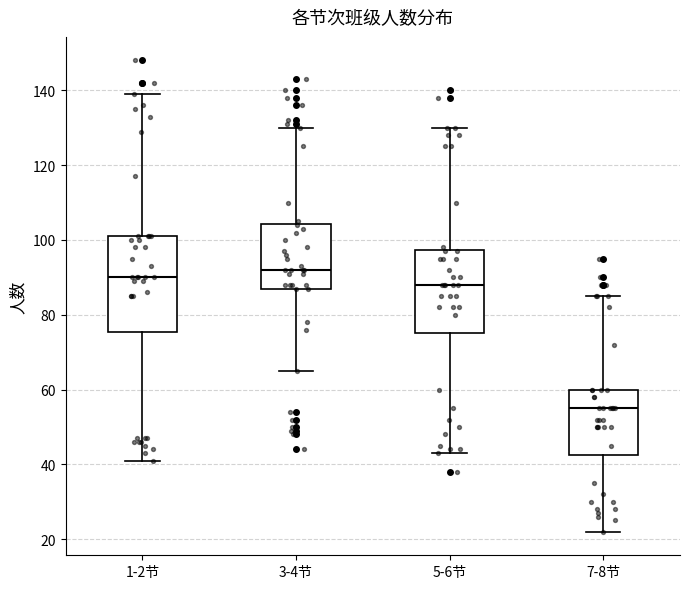

Reading left to right, read every box against the y-axis: the position of its median line, the range the box covers, and the ends of its whiskers. The values are not printed on the chart, so give them approximately, as read against the axis.

1-2节: median 90, box 76 to 102, whiskers 42 to 140
3-4节: median 92, box 88 to 104, whiskers 66 to 130
5-6节: median 88, box 76 to 98, whiskers 44 to 130
7-8节: median 56, box 42 to 60, whiskers 22 to 86